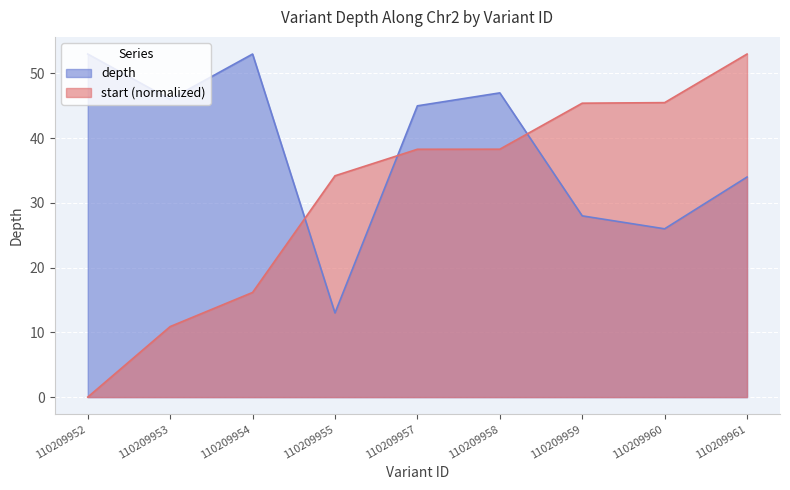

Does the chart display data point markers on the line(s)?

No